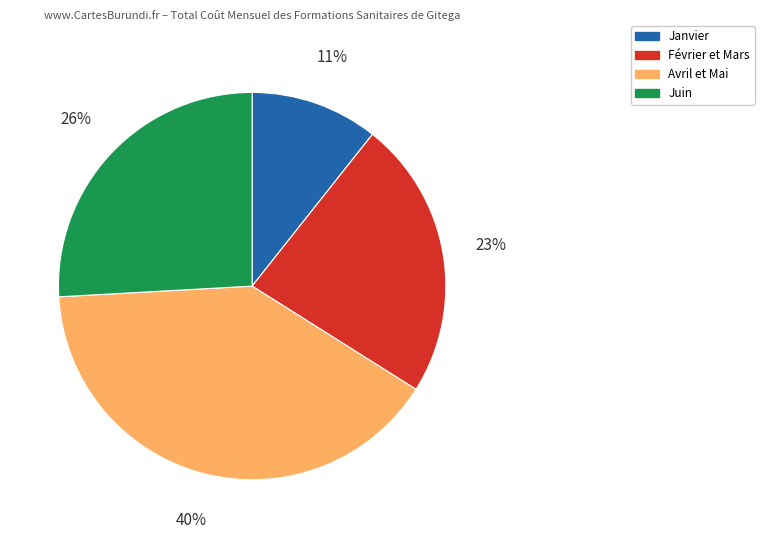

Is there any slice that represents more than half of the pie?

No